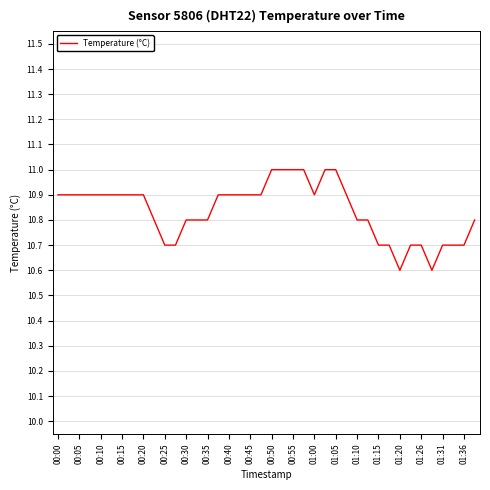

What is the smallest value displayed?

10.6